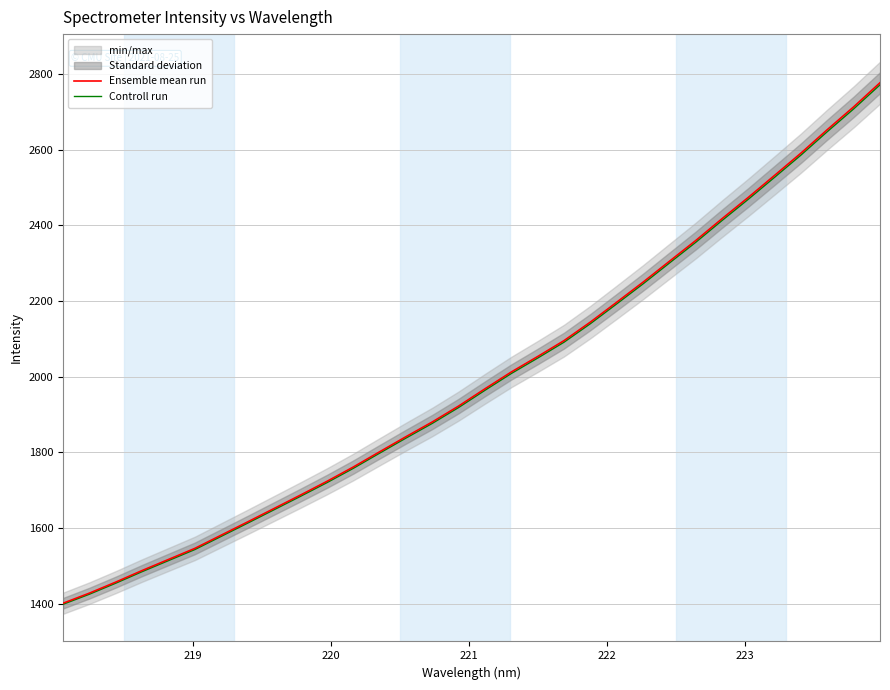

Is this an area chart (filled region under the line)?

No